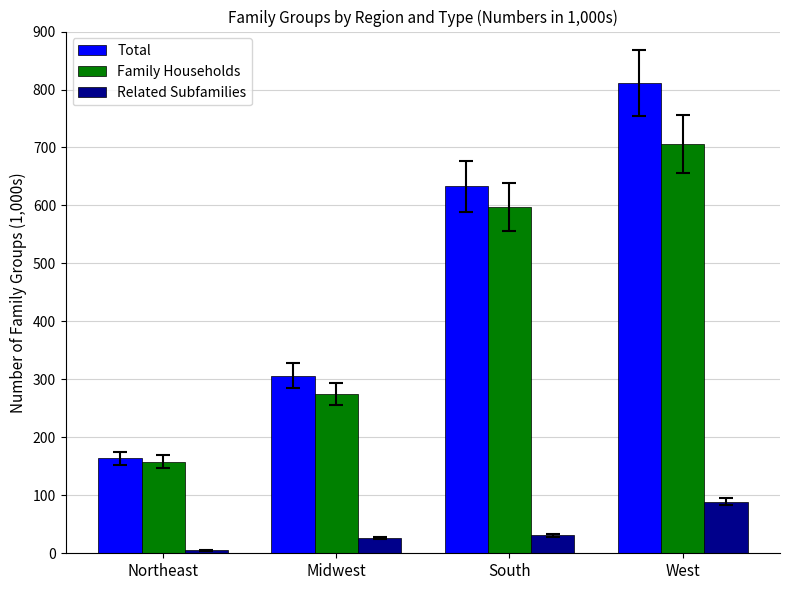

What is the spread (max minus min) of values at Midwest?

280